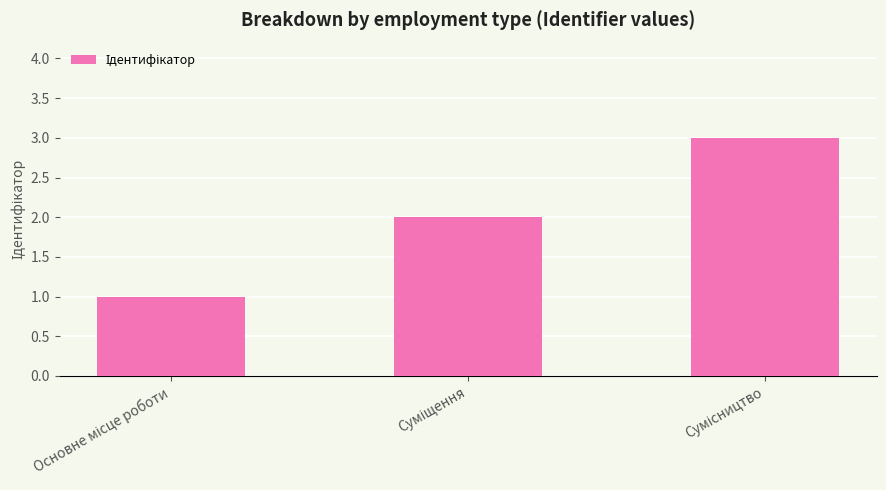

What is the sum of all values?

6